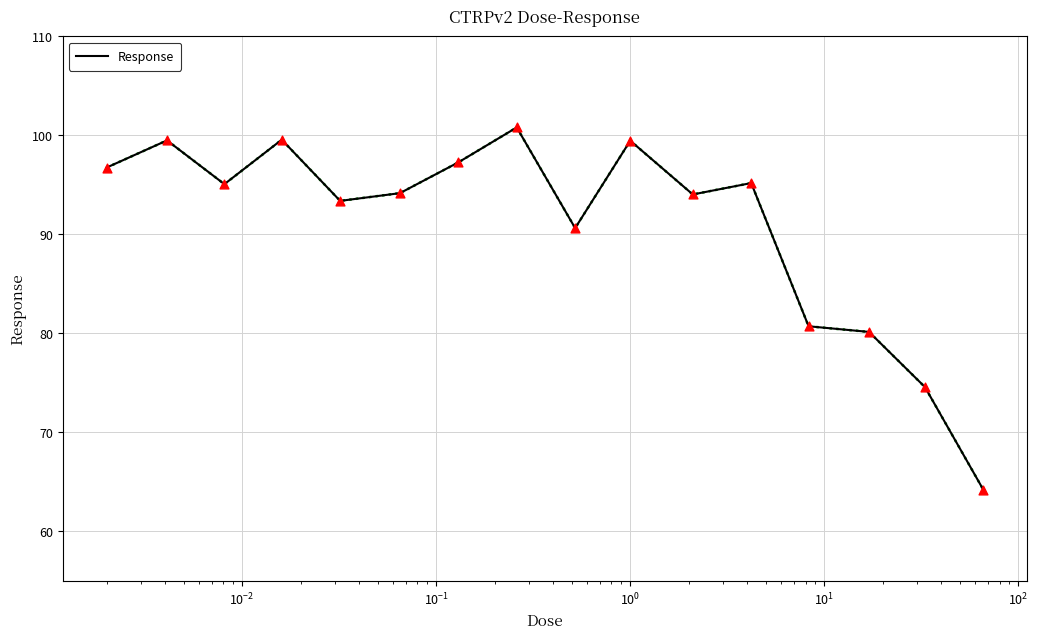

What is the difference between the maximum and minimum values?

36.6